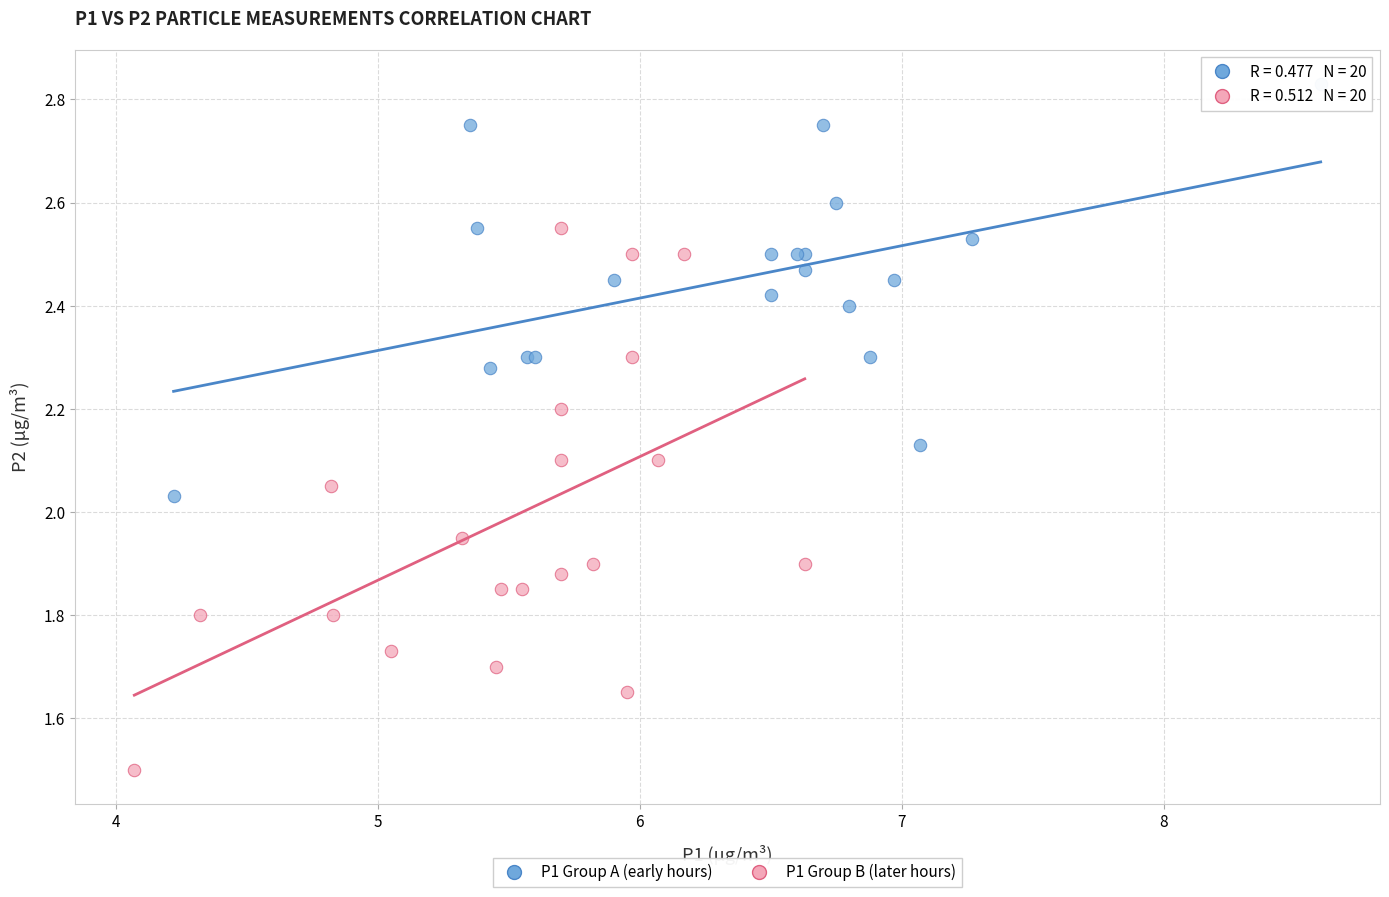

Which series reaches the maximum Y coordinate?

P1 Group A (early hours)